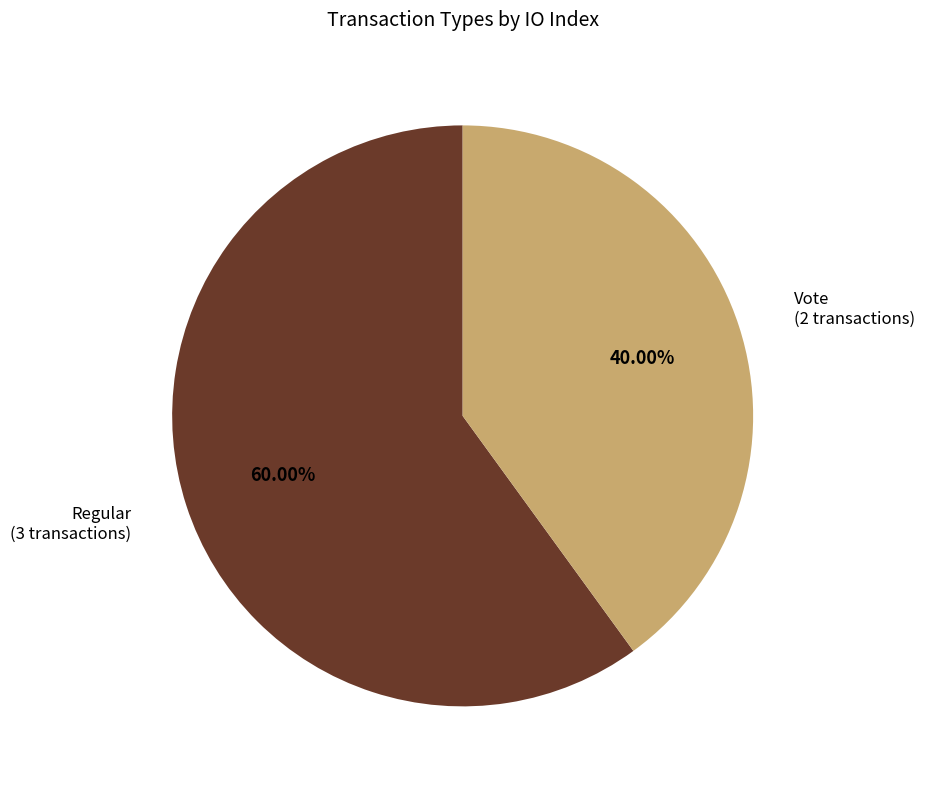

Does any single category account for the majority?

Yes